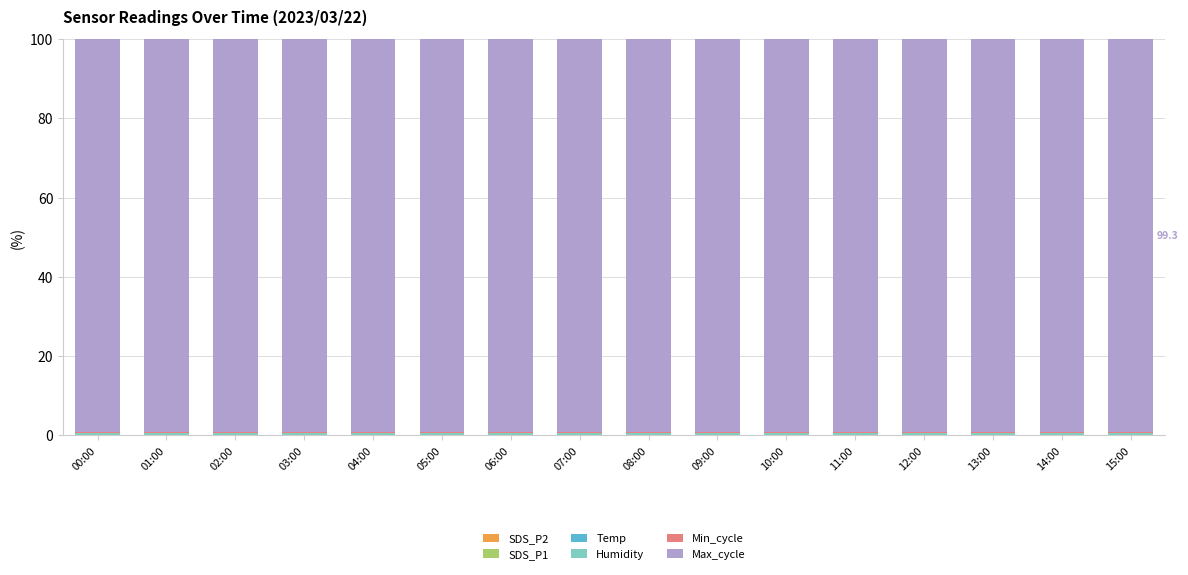

True or false: Humidity has a value of 0.2 at 15:00.

False